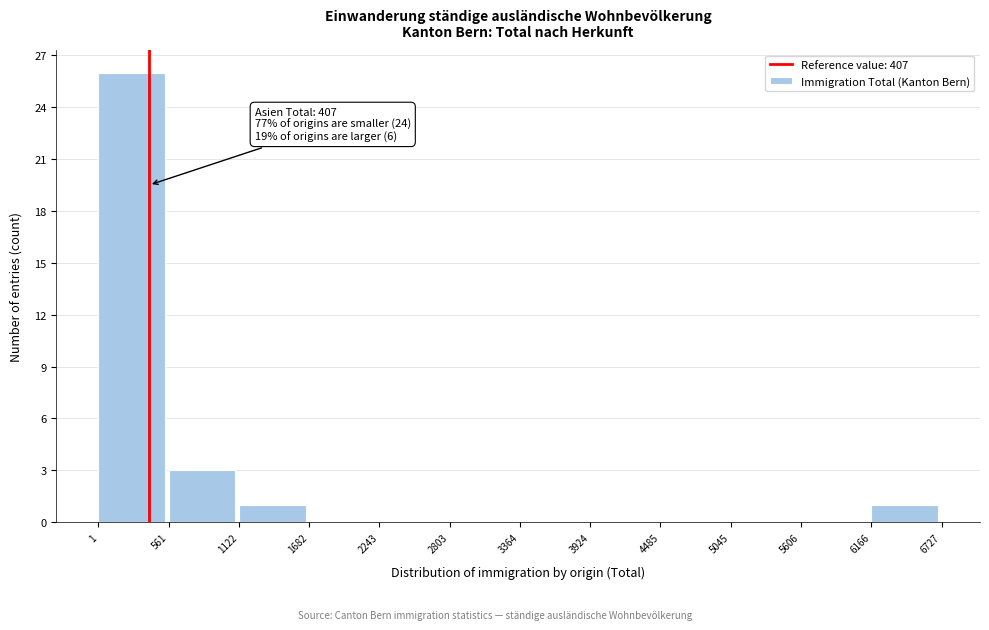

Over which range of the x-axis is the bar tallest?

1 to 561